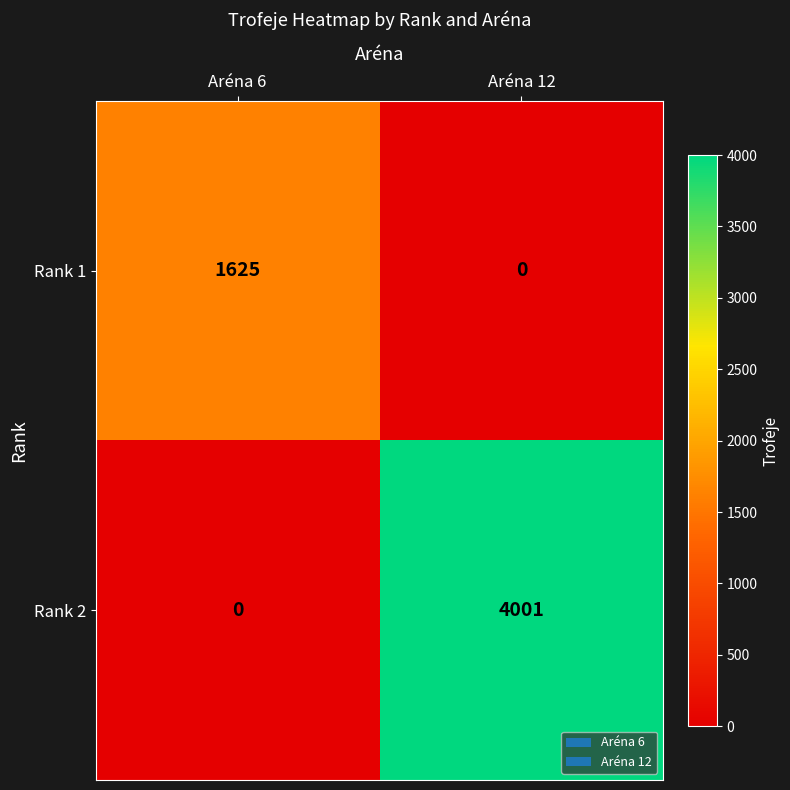

What is the approximate value of Rank 2 at Aréna 12, to the nearest 10?

4000